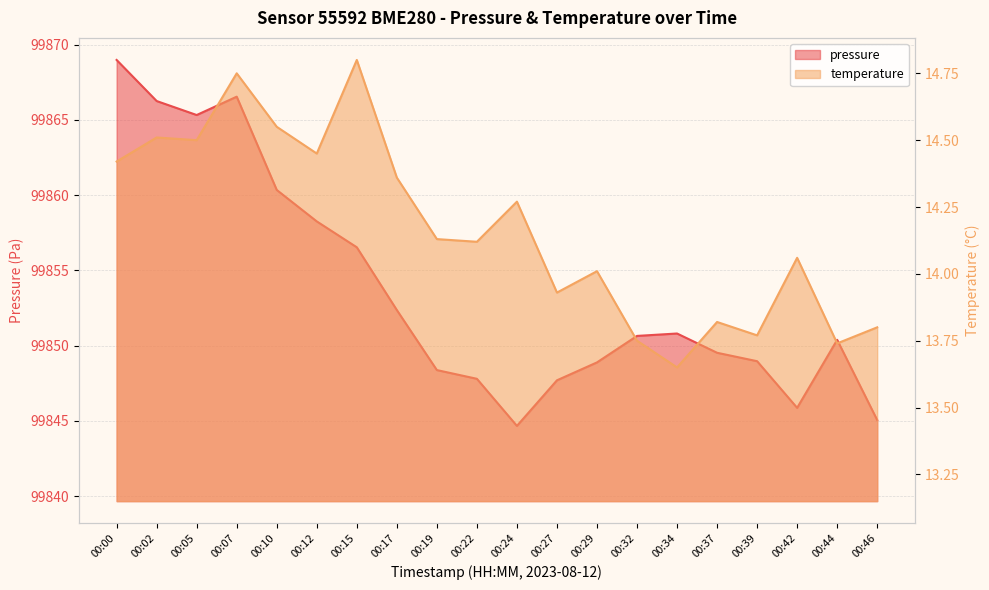

What are all the series names shown in the legend?

pressure, temperature